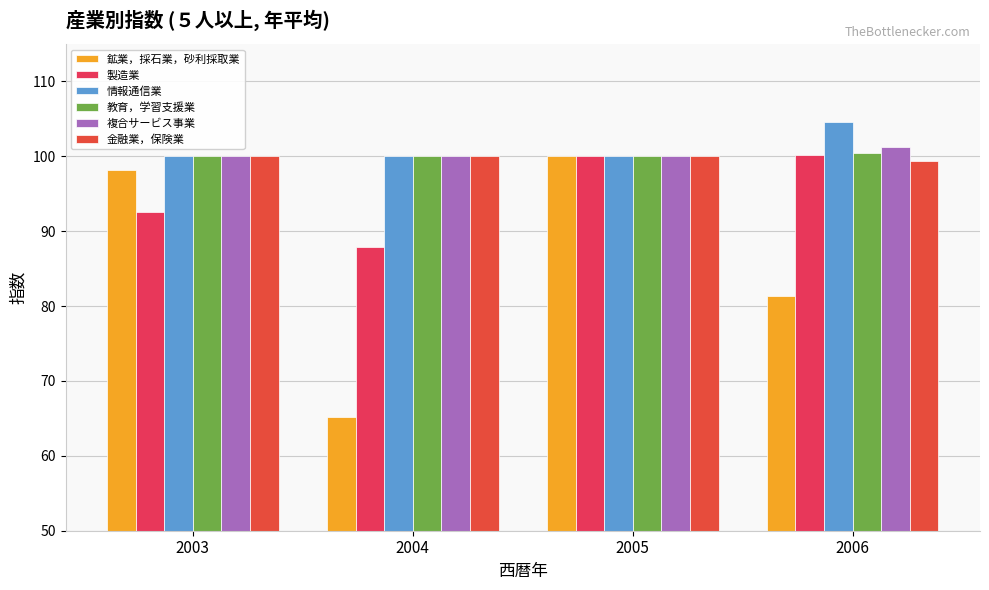

Reading right to left, transcribe all the data shown in this chart.

鉱業，採石業，砂利採取業: 81.4	100.0	65.2	98.2
製造業: 100.2	100.0	87.9	92.6
情報通信業: 104.6	100.0	100.0	100.0
教育，学習支援業: 100.4	100.0	100.0	100.0
複合サービス事業: 101.3	100.0	100.0	100.0
金融業，保険業: 99.4	100.0	100.0	100.0